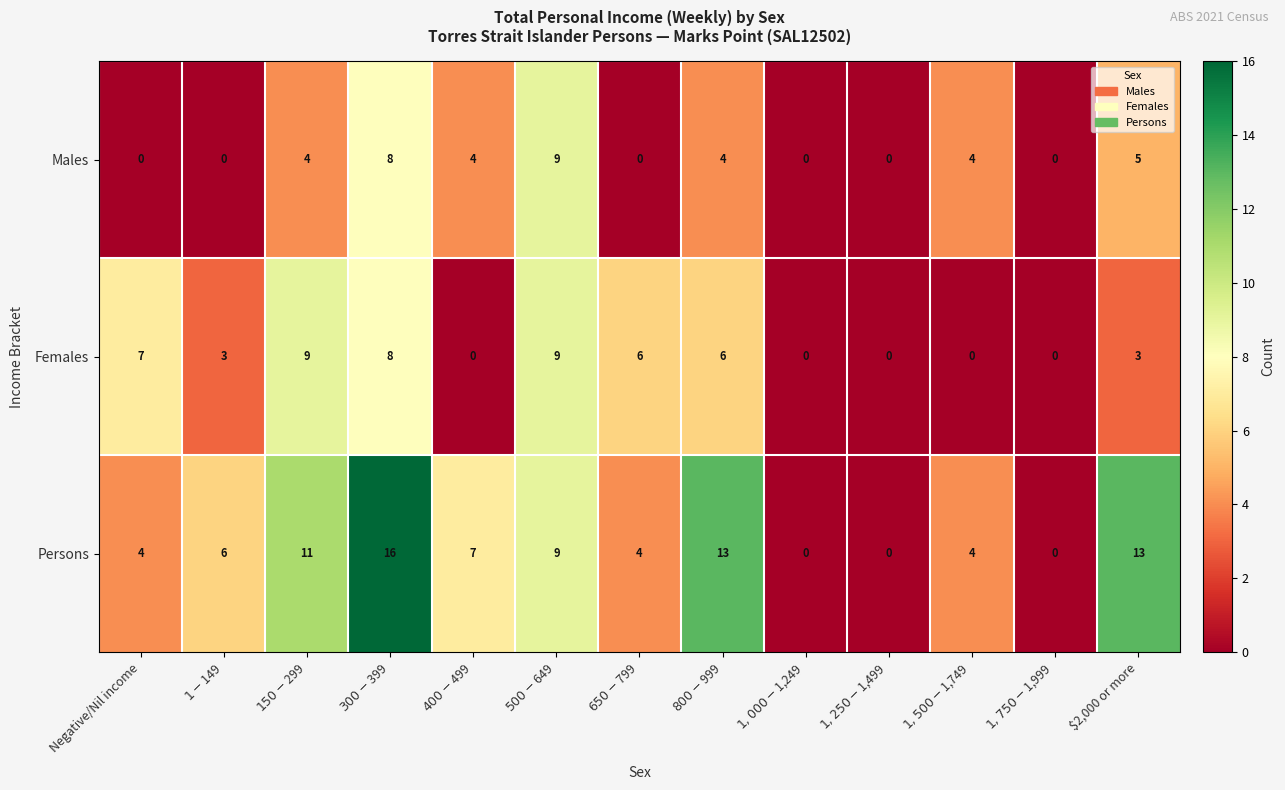

At how many categories does at least one series exceed 8?

5